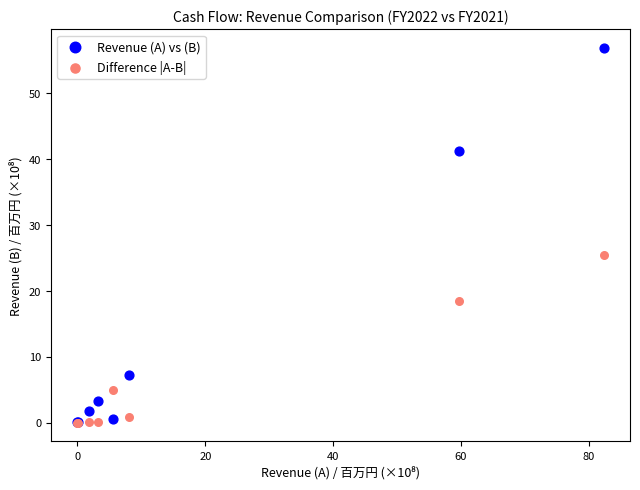

In the Revenue (A) vs (B) series, what Y value is closest to 28?

41.2